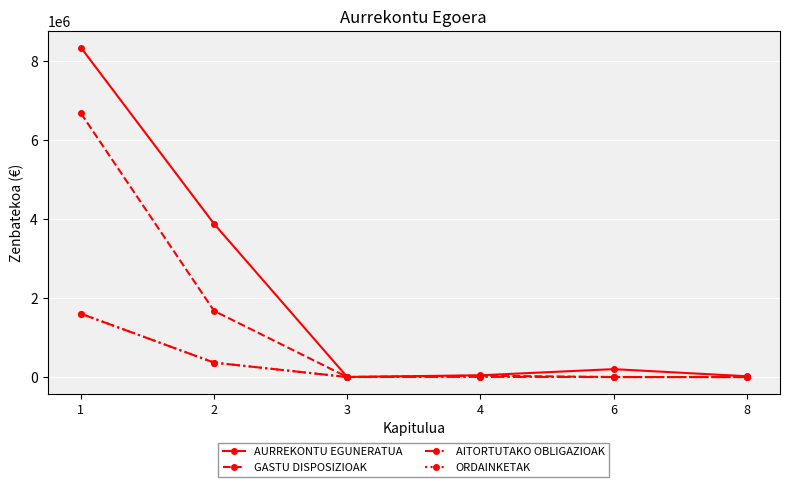

Reading left to right, list all the values displayed in this chart.

AURREKONTU EGUNERATUA: 8352135	3883000	2000	44000	200000	19865
GASTU DISPOSIZIOAK: 6685561	1677090	0	33200	0	0
AITORTUTAKO OBLIGAZIOAK: 1604857	365457	0	5166	0	0
ORDAINKETAK: 1604857	365457	0	5166	0	0